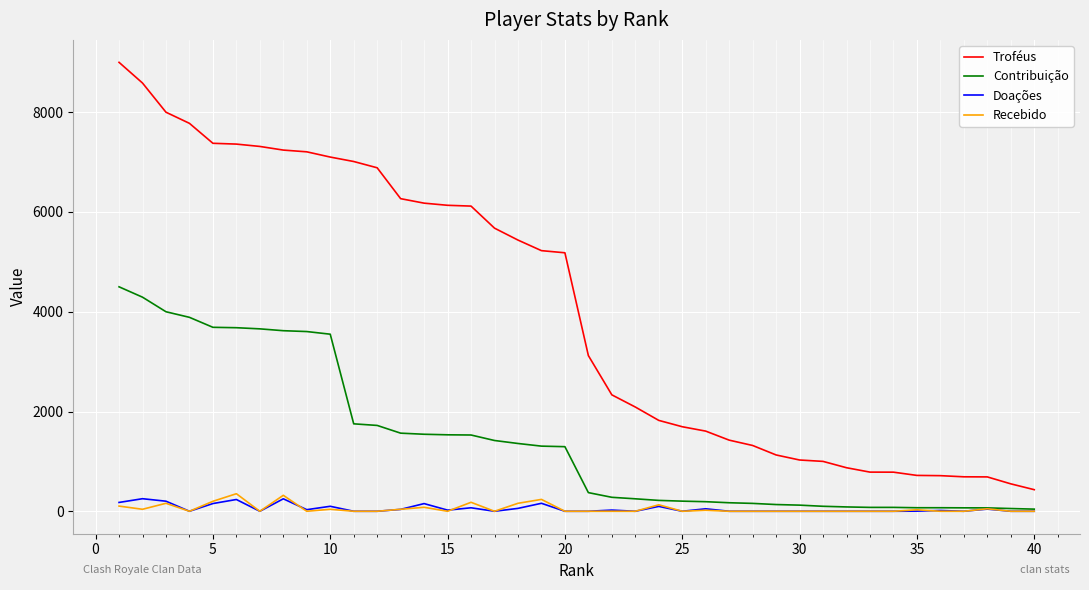

Which series has the largest range (max minus min)?

Troféus